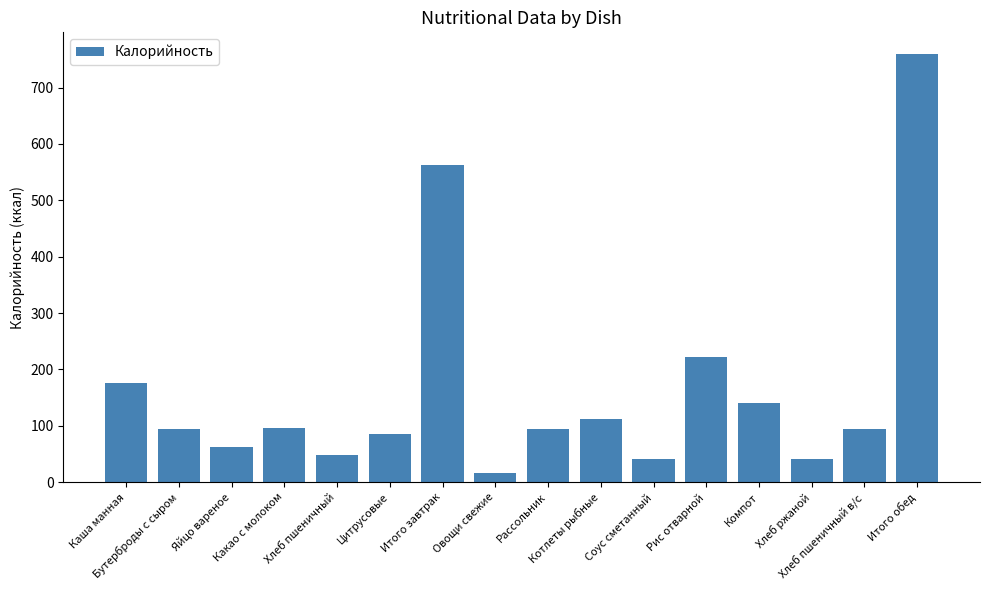

Is it true that the value at Яйцо вареное is 63.0?

True